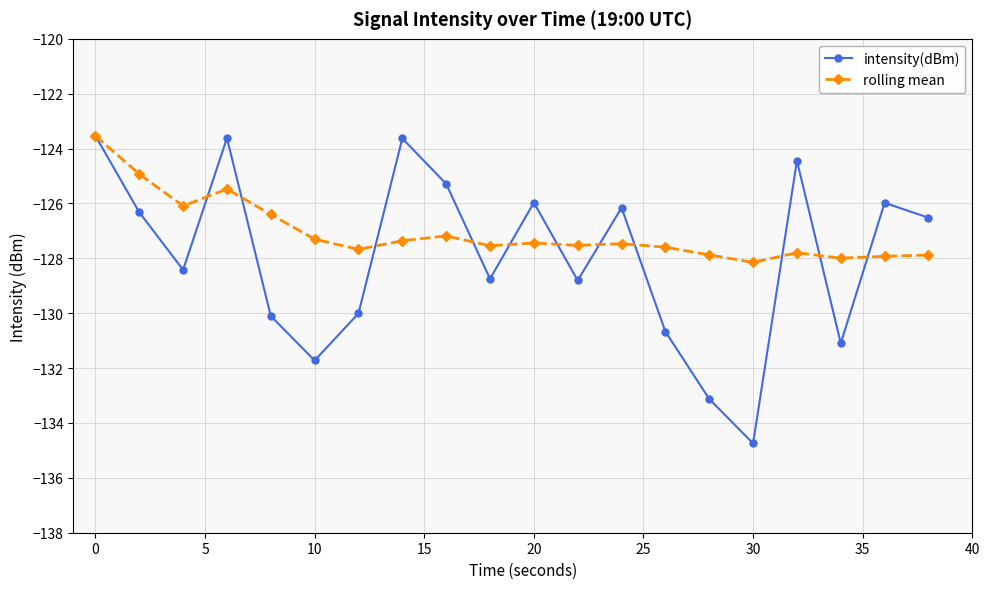

Which series has the widest spread of values?

intensity(dBm)